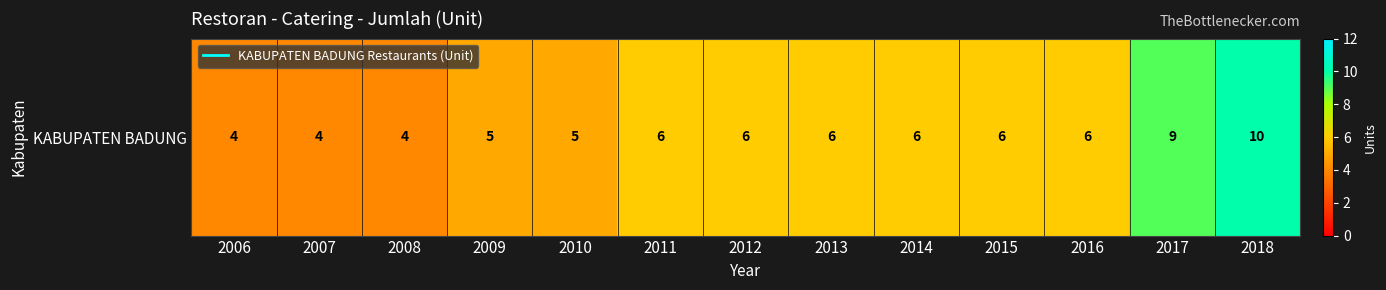

What is the difference between the values at 2006 and 2017?

5